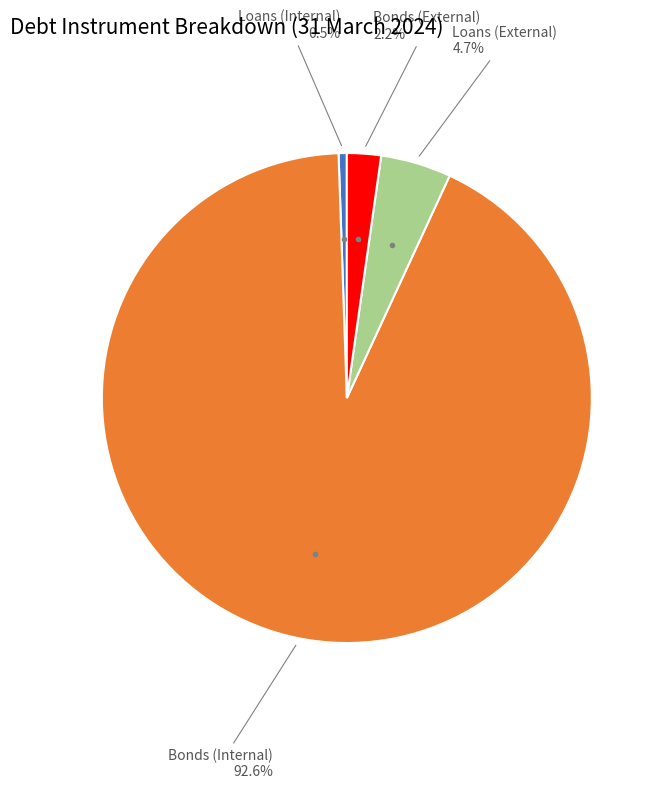

Count the number of slices in the pie.

4